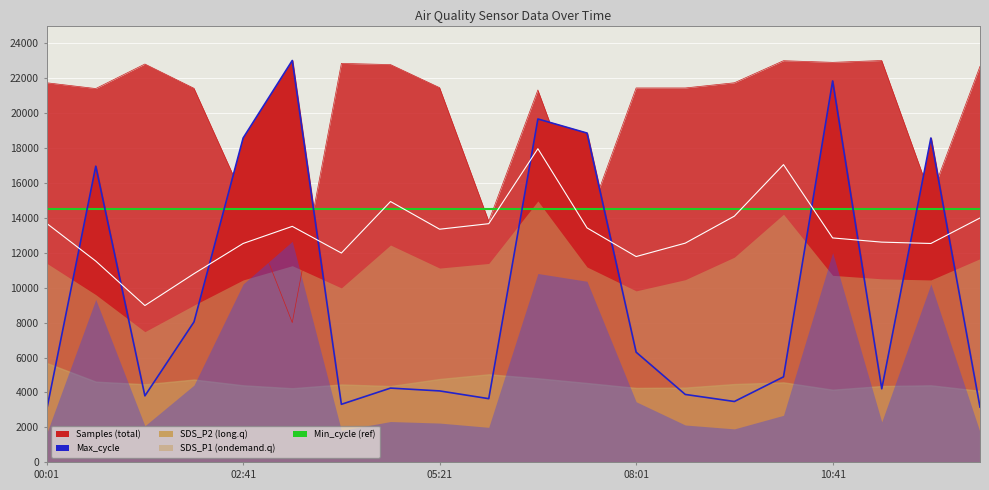

What is the difference between the Max_cycle_line values at 5 and 19?

19838.7